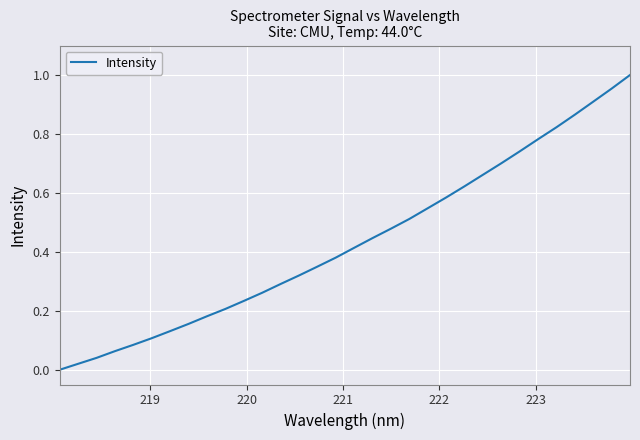

What is the average value?

0.4